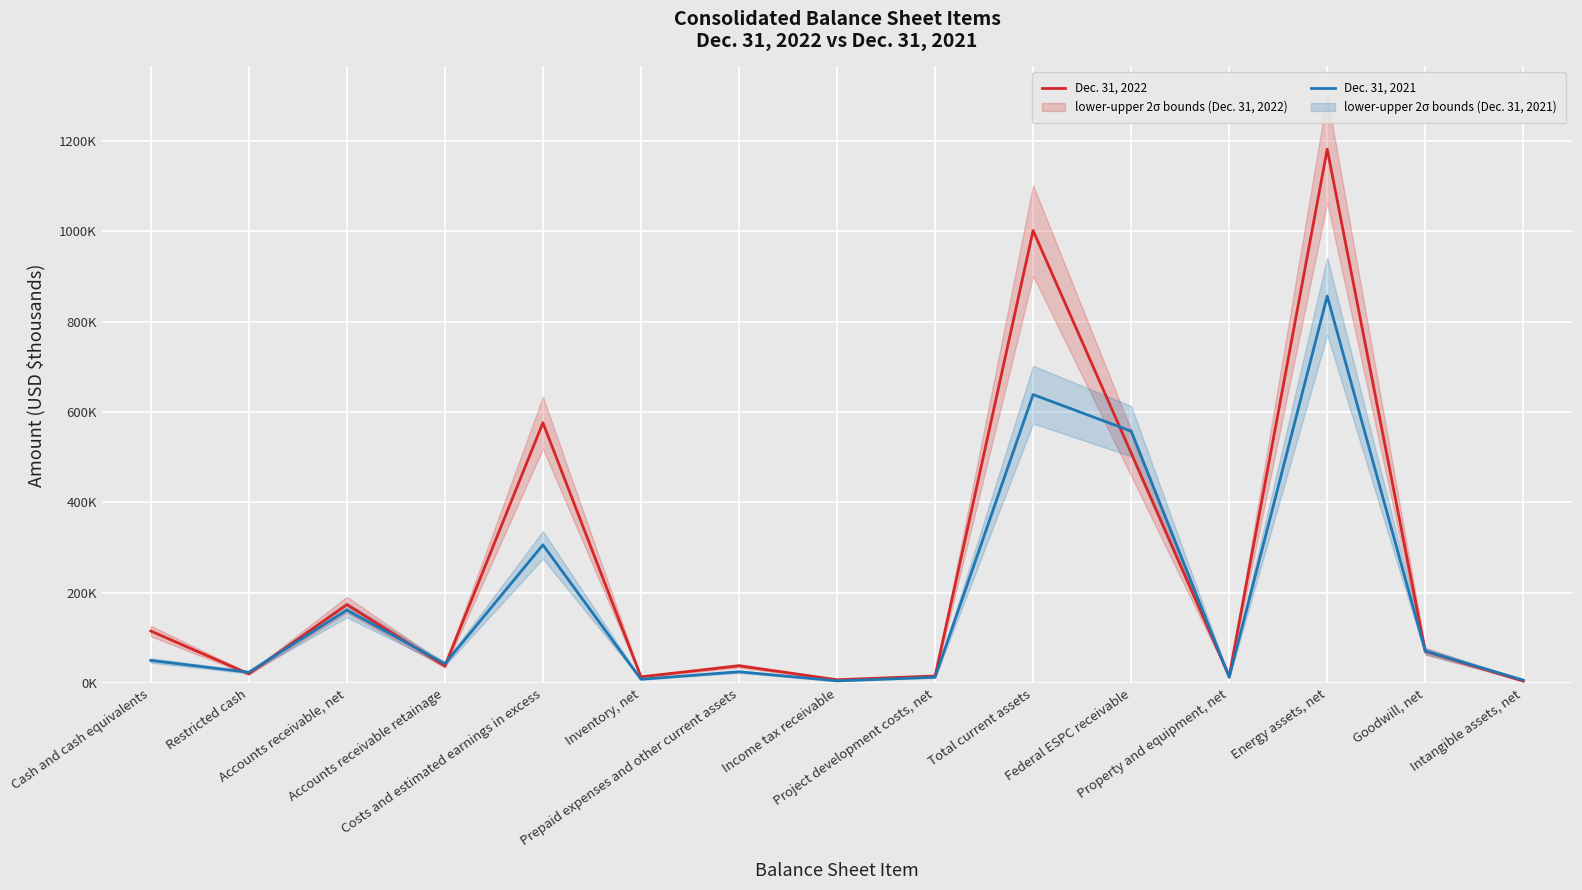

What is the label of the 9th point from the right?

Prepaid expenses and other current assets